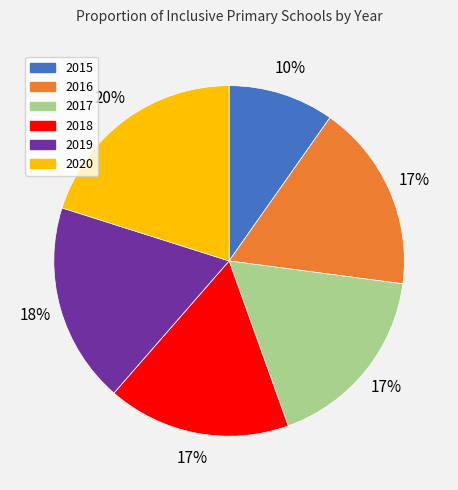

To the nearest percent, what percentage of the pie is 2017?

17%